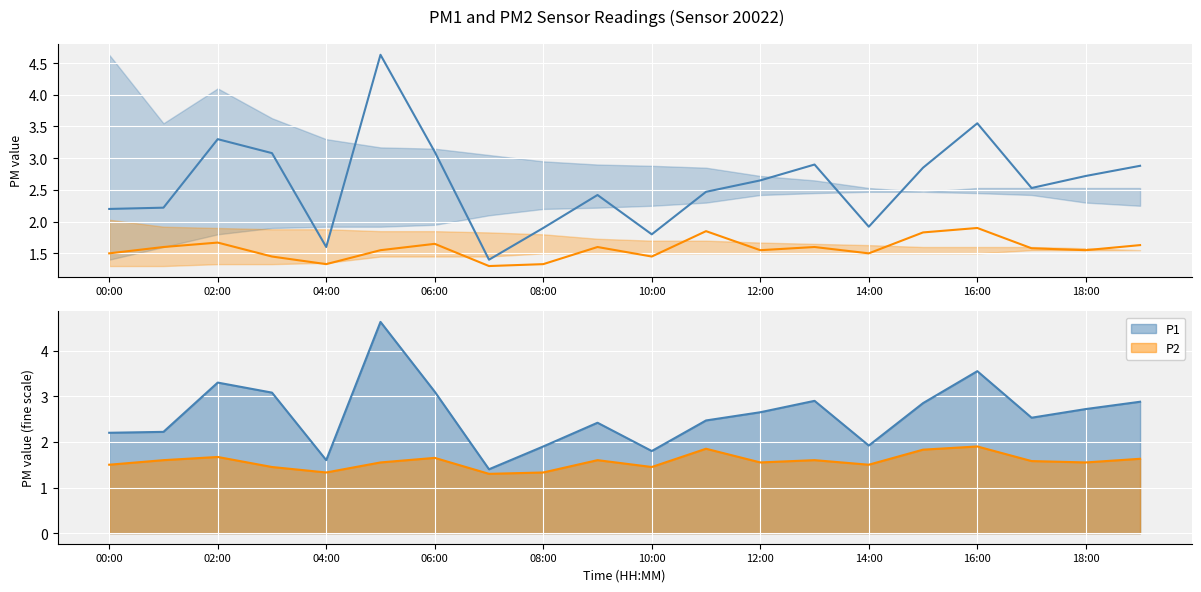

What is the total value across all series at 10:00?

3.2